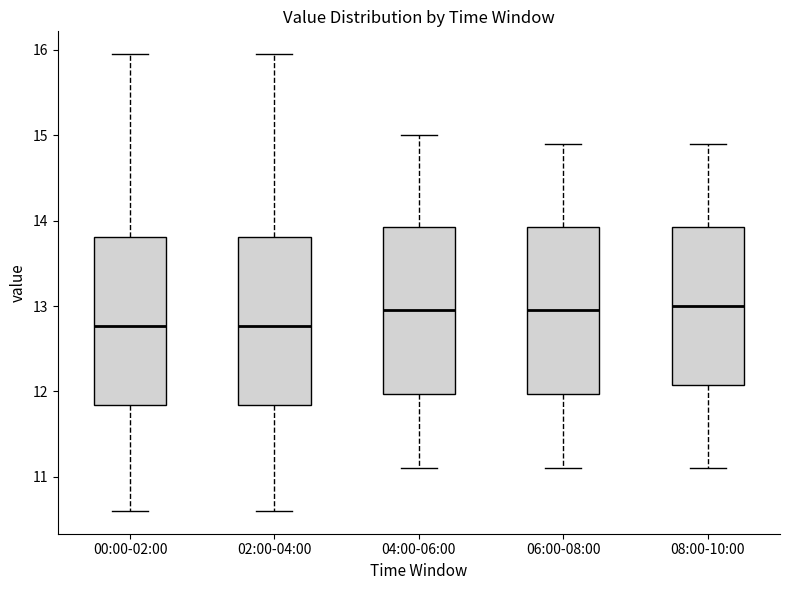

Reading left to right, read every box against the y-axis: the position of its median line, the range the box covers, and the ends of its whiskers. The values are not printed on the chart, so give them approximately, as read against the axis.

00:00-02:00: median 12.8, box 11.8 to 13.8, whiskers 10.6 to 16.0
02:00-04:00: median 12.8, box 11.8 to 13.8, whiskers 10.6 to 16.0
04:00-06:00: median 13.0, box 12.0 to 13.9, whiskers 11.1 to 15.0
06:00-08:00: median 13.0, box 12.0 to 13.9, whiskers 11.1 to 14.9
08:00-10:00: median 13.0, box 12.1 to 13.9, whiskers 11.1 to 14.9